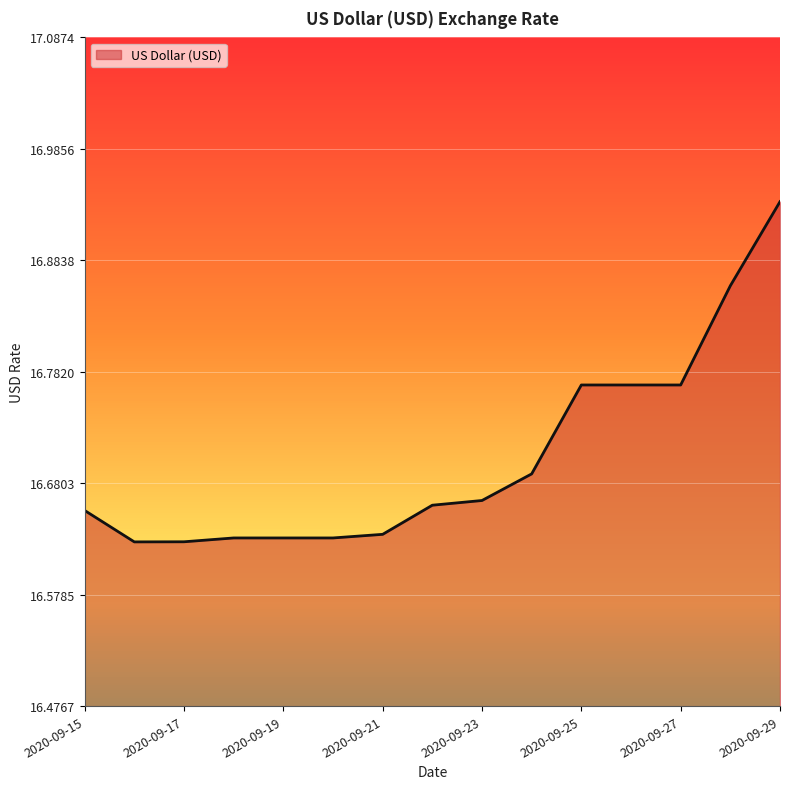

What is the difference between the maximum and minimum values?

0.3